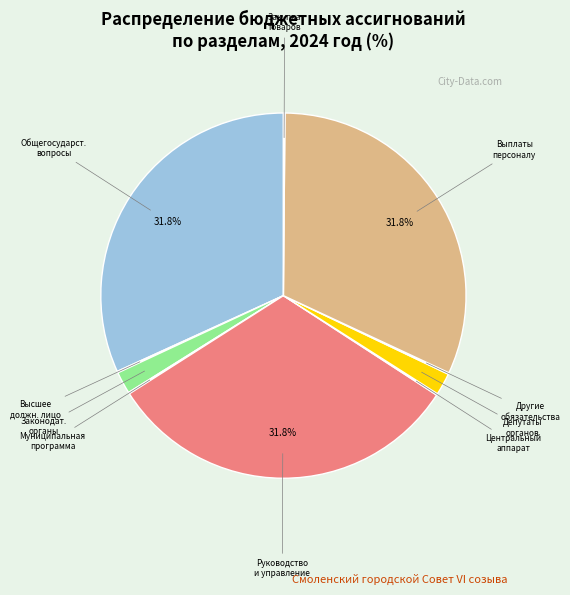

What portion of the pie excludes Выплаты персоналу?

68.2%